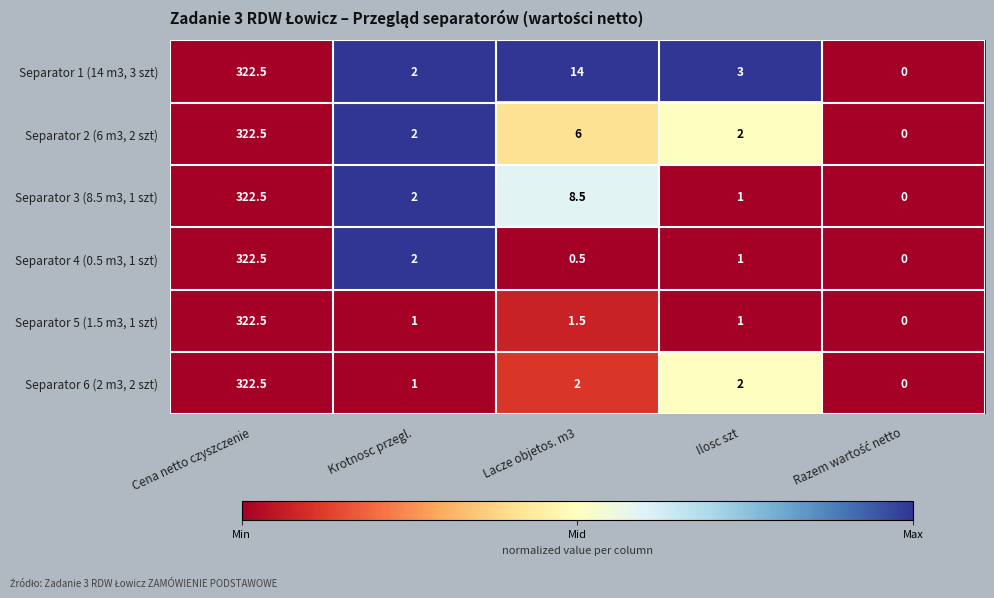

Between Cena netto czyszczenie and Lacze objetos. m3, which series saw the biggest shift?

Separator 4 (0.5 m3, 1 szt)